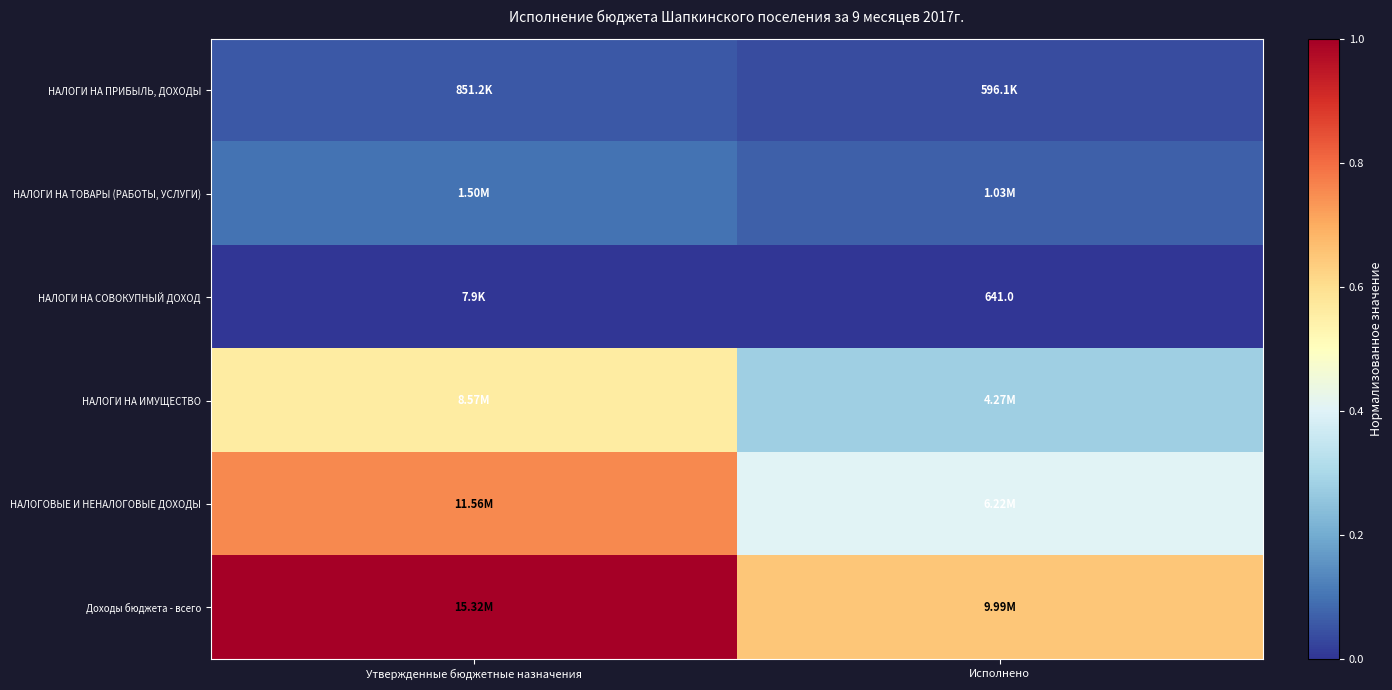

Count the number of data series in this chart.

6